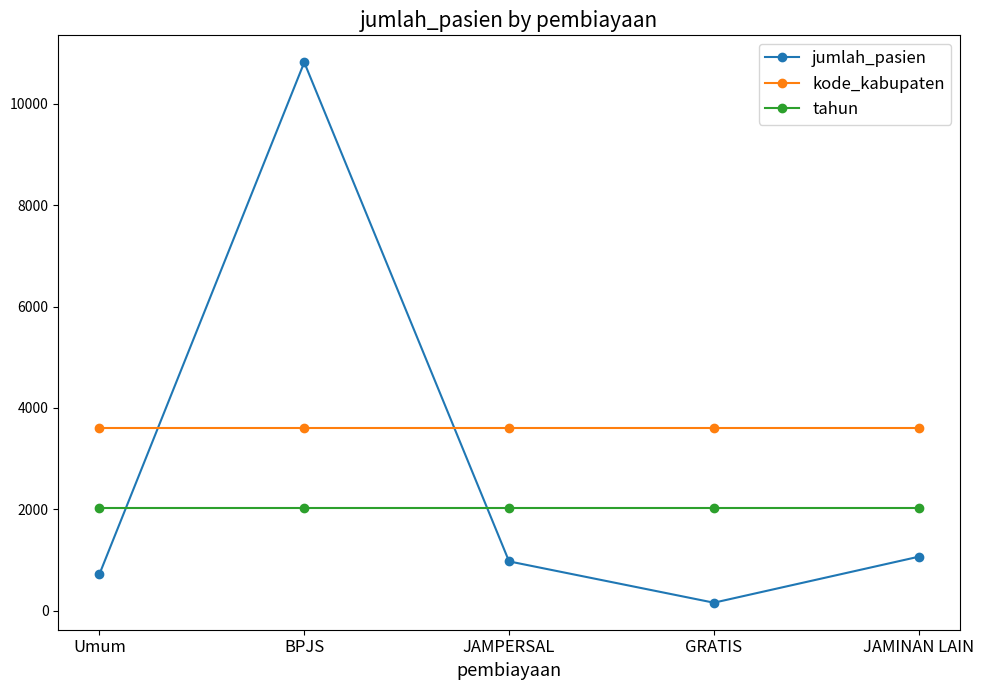

Which series has the largest total across all categories?

kode_kabupaten